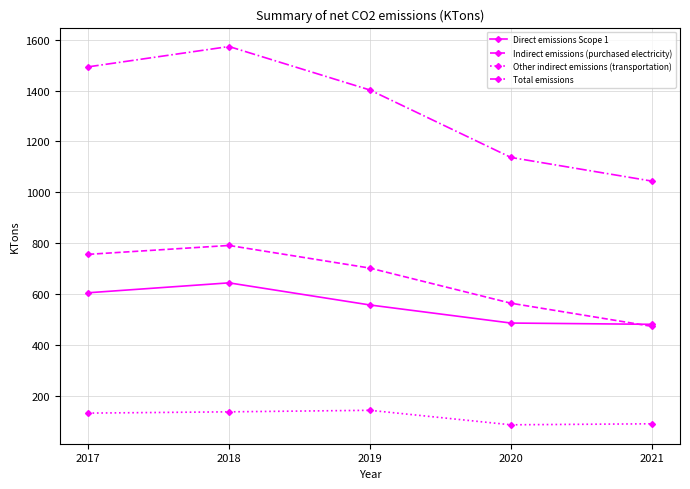

Is it true that Total emissions equals 2087 at 2019?

False